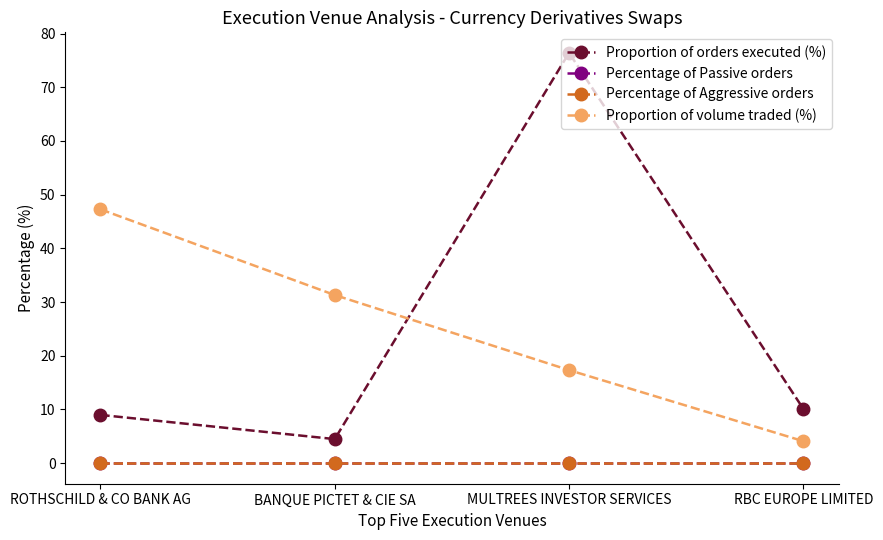

Which series changed the most between ROTHSCHILD & CO BANK AG and MULTREES INVESTOR SERVICES?

Proportion of orders executed (%)